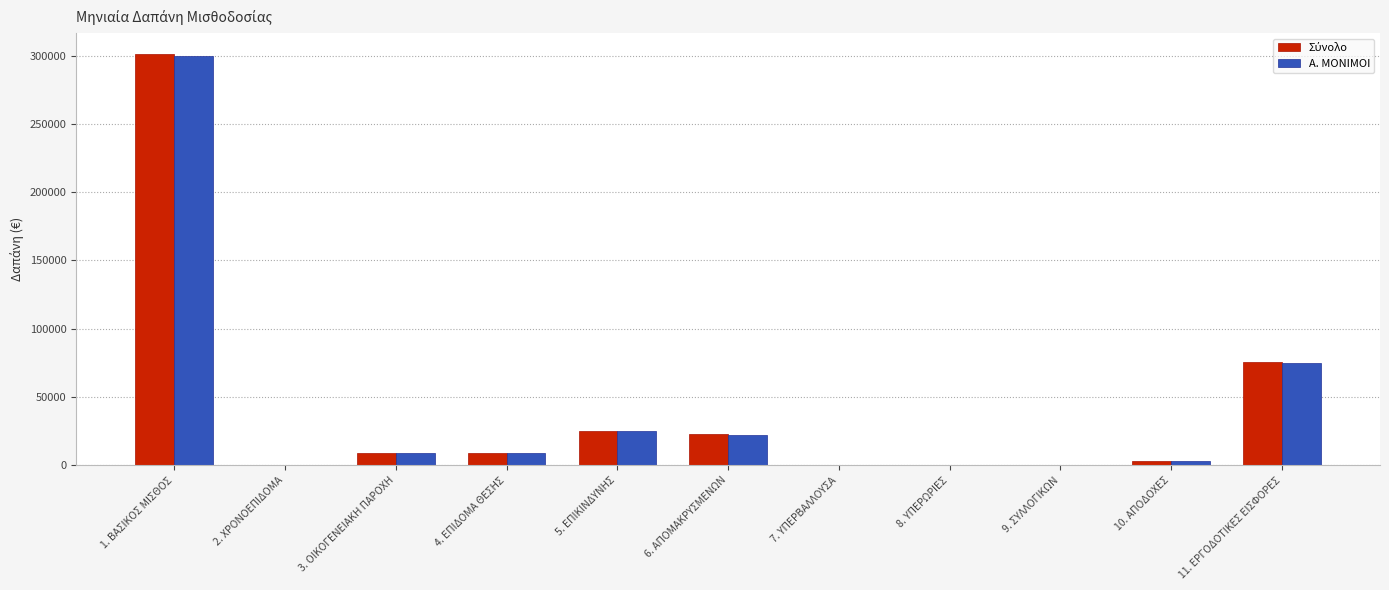

What is the maximum value for Α. ΜΟΝΙΜΟΙ?

299736.3